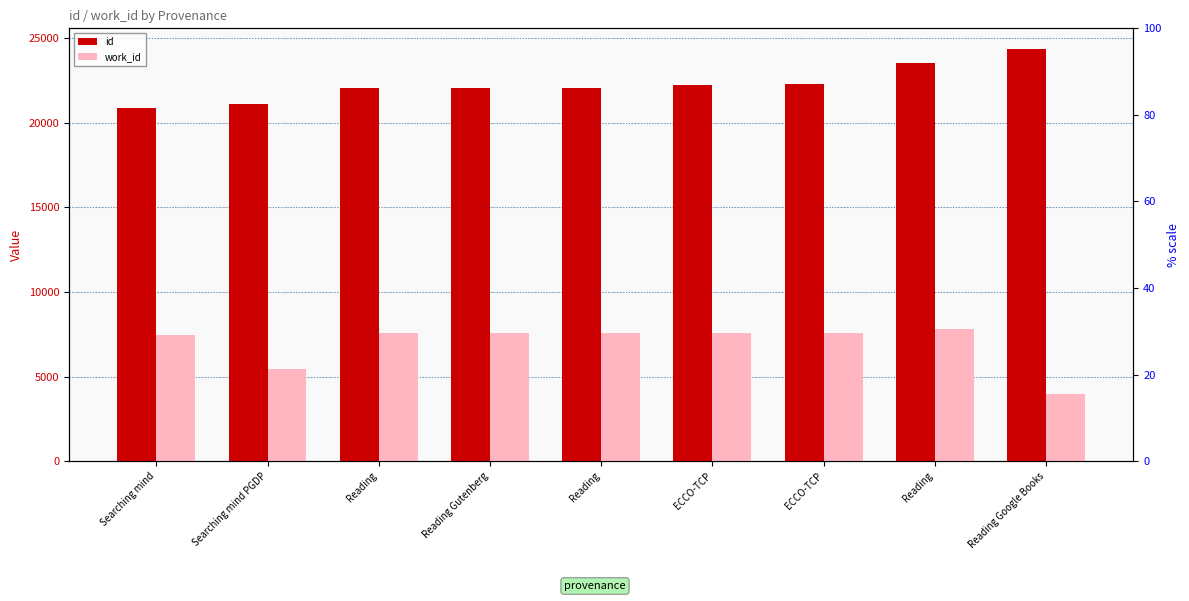

True or false: work_id has a value of 2635 at Searching mind PGDP.

False